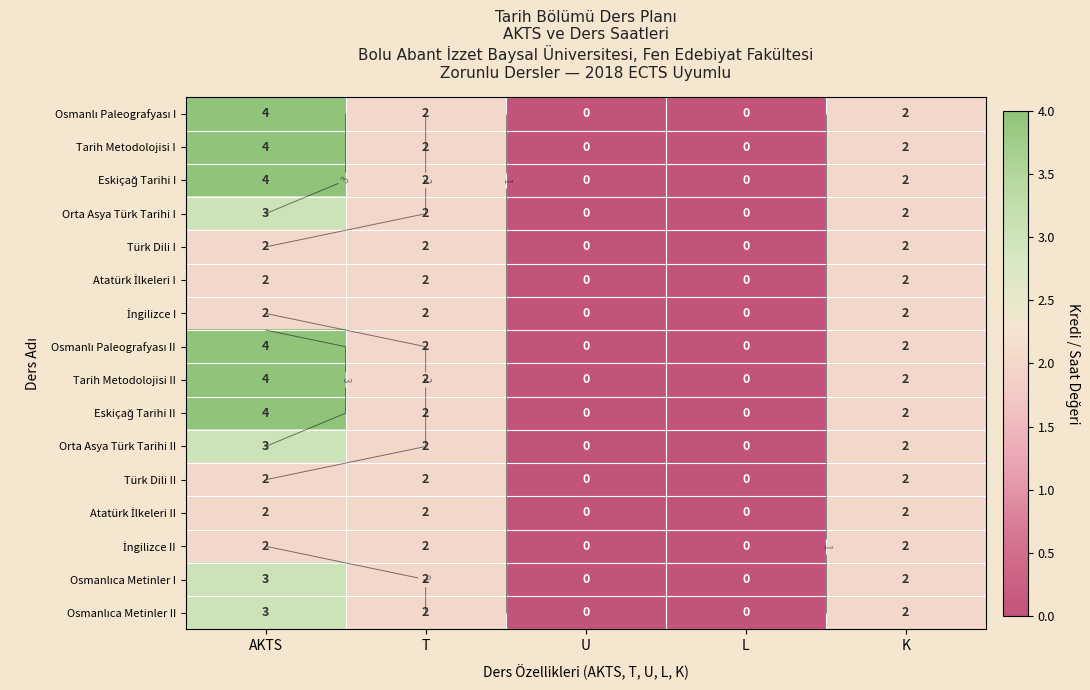

Is it true that İngilizce II equals 2 at AKTS?

True